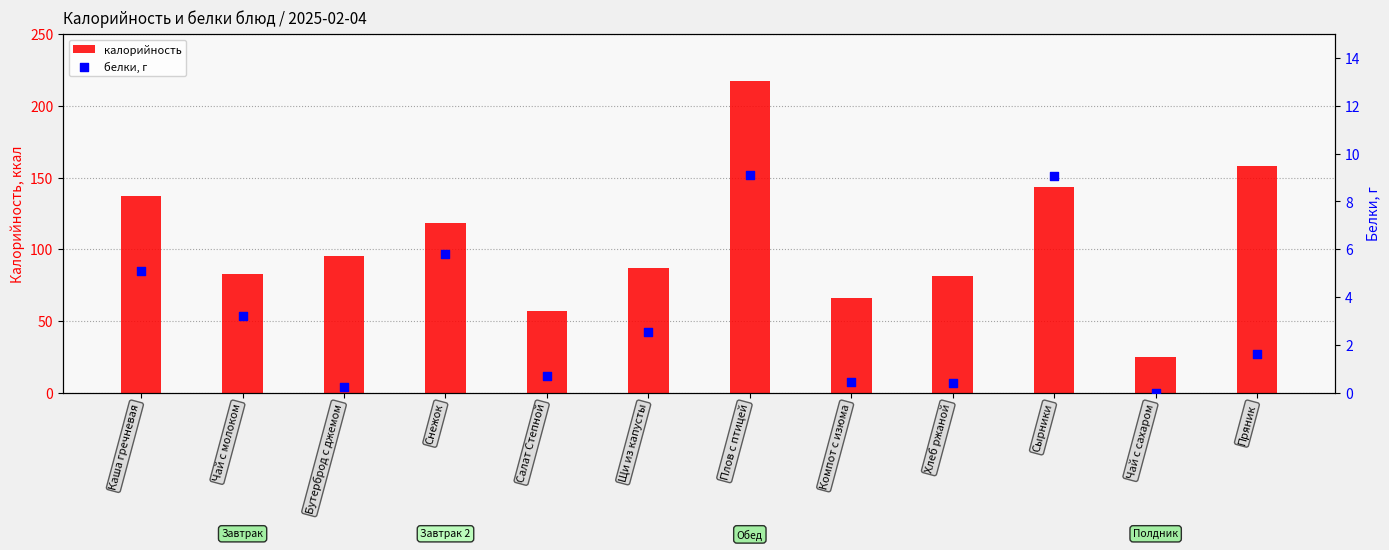

At how many categories does at least one series exceed 54?

11